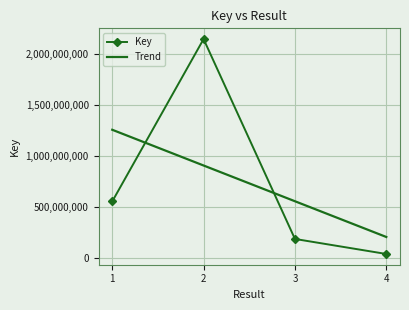

List the series in order of their peak value, highest first.

Key, Trend